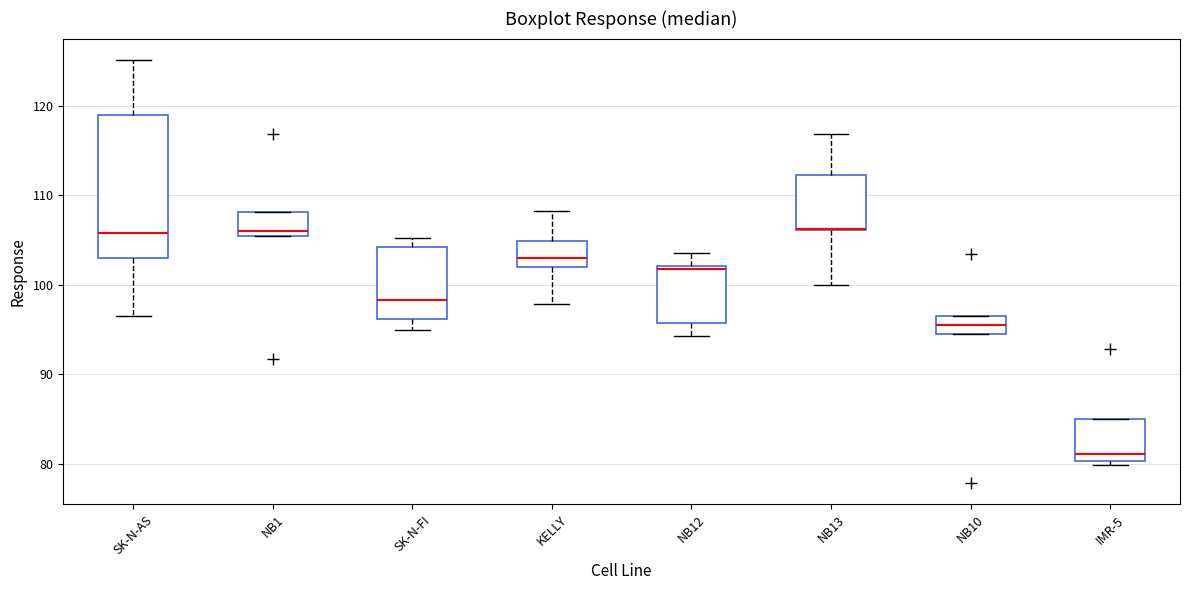

Reading left to right, read every box against the y-axis: the position of its median line, the range the box covers, and the ends of its whiskers. The values are not printed on the chart, so give them approximately, as read against the axis.

SK-N-AS: median 106, box 103 to 119, whiskers 97 to 125
NB1: median 106, box 105 to 108, whiskers 105 to 108
SK-N-FI: median 98, box 96 to 104, whiskers 95 to 105
KELLY: median 103, box 102 to 105, whiskers 98 to 108
NB12: median 102 (just below the box's upper edge), box 96 to 102, whiskers 94 to 104
NB13: median 106 (drawn on the box's lower edge), box 106 to 112, whiskers 100 to 117
NB10: median 96, box 94 to 97, whiskers 94 to 97
IMR-5: median 81, box 80 to 85, whiskers 80 (just below the box's lower edge) to 85